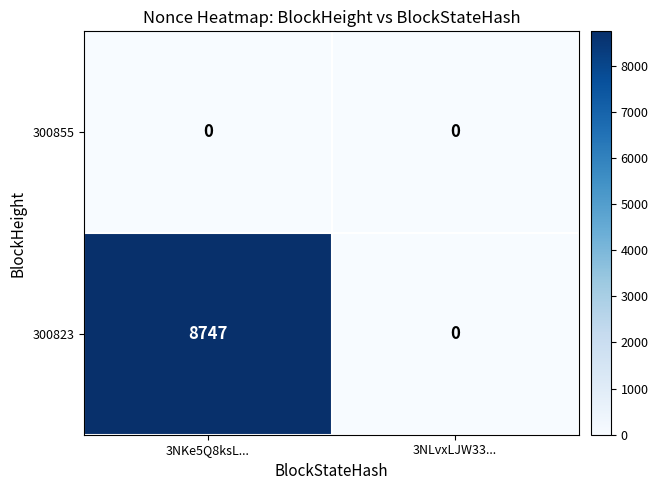

Reading left to right, what are all the values shown in this chart?

300855: 0	0
300823: 8747	0